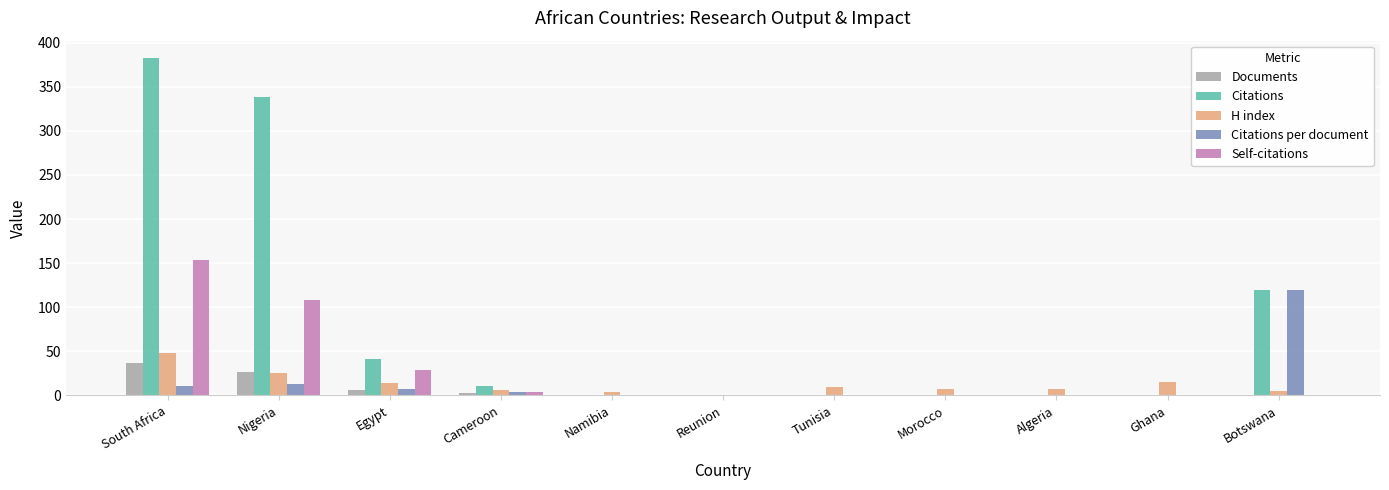

The value of Citations at Egypt is 26.1. True or false?

False